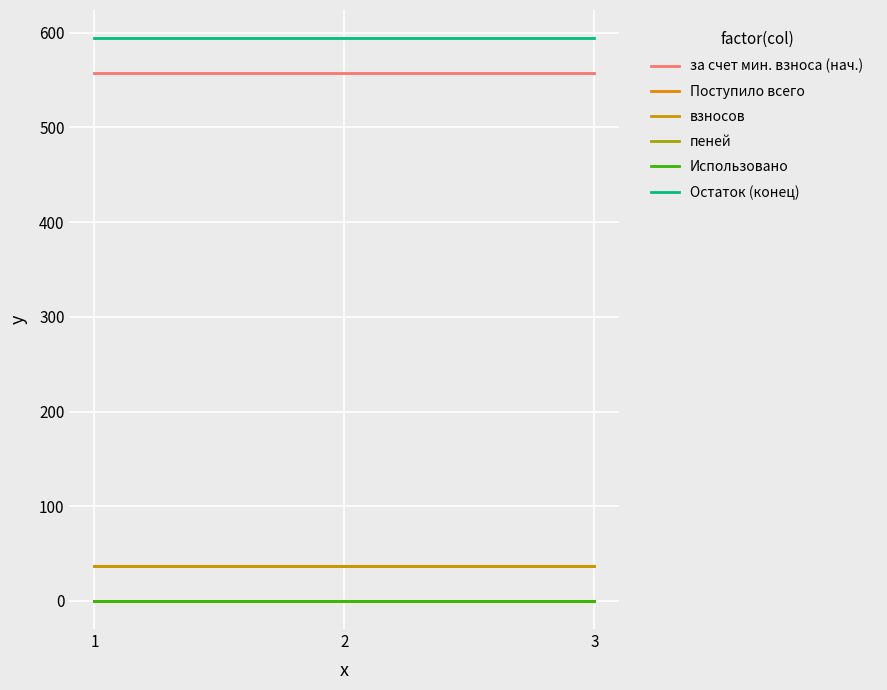

What is the lowest value of the Остаток (конец) series?

594.3